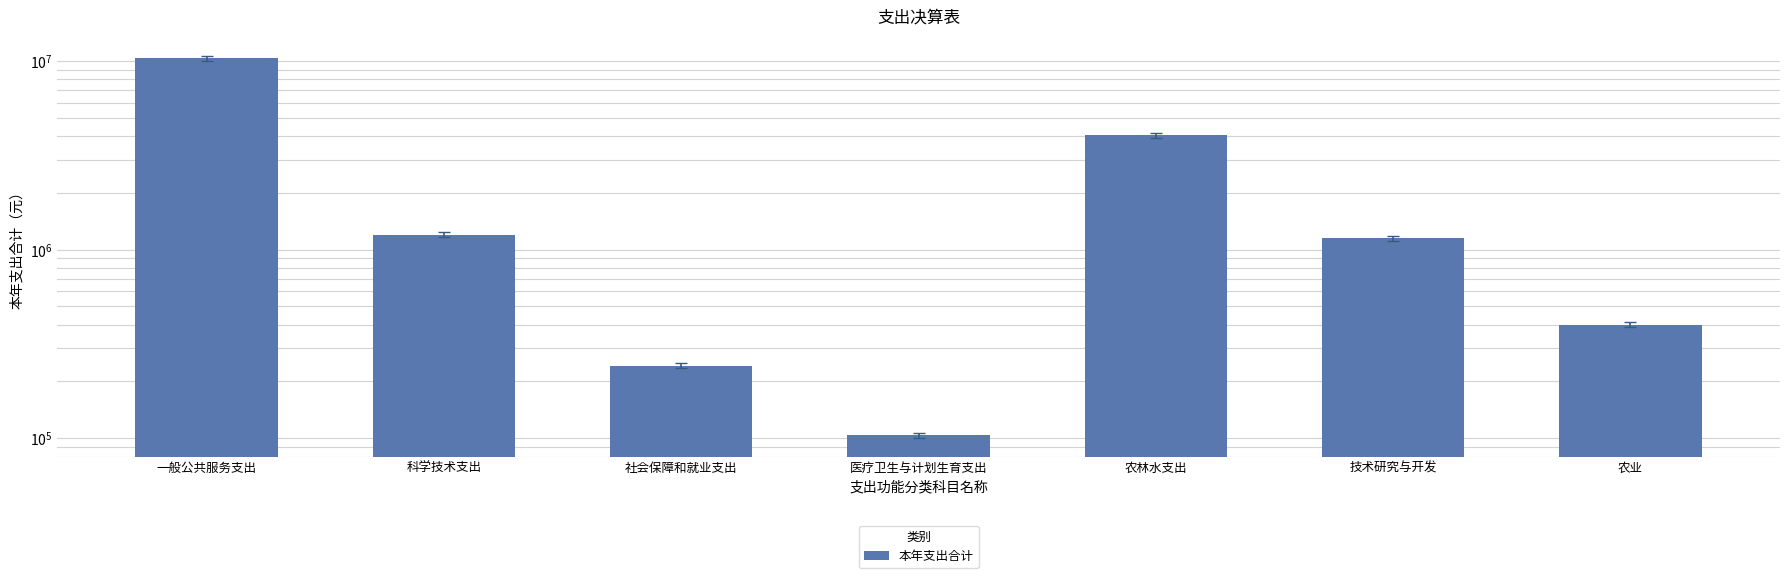

Where is the data nearest to the value 5224655?

农林水支出